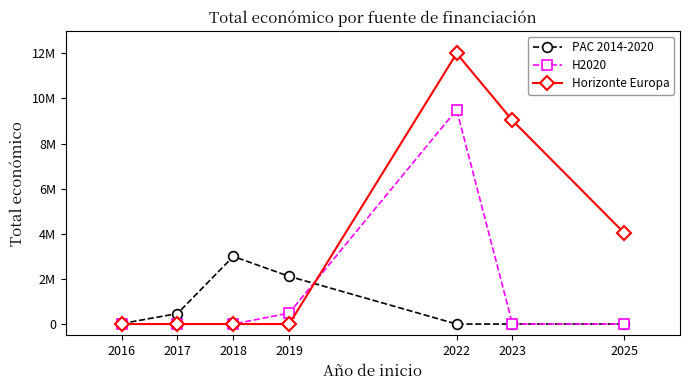

Is this an area chart (filled region under the line)?

No